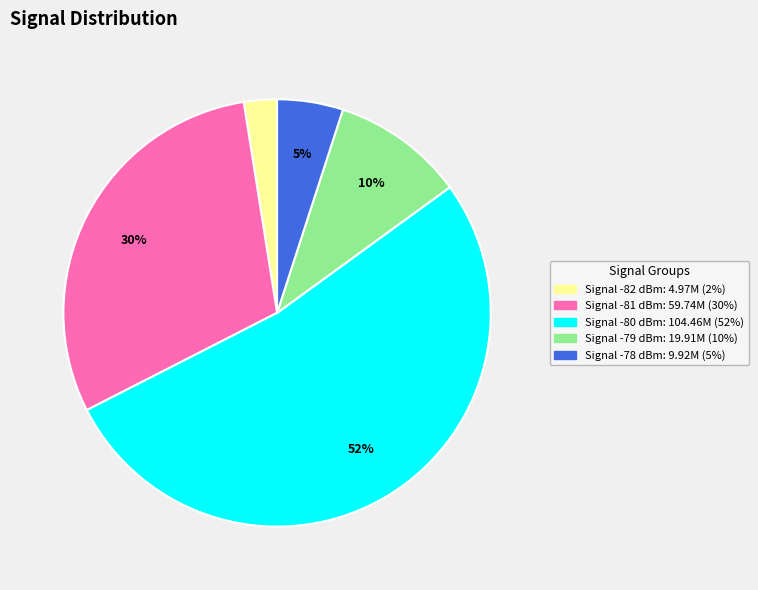

To the nearest percent, what is the average slice percentage?

20%